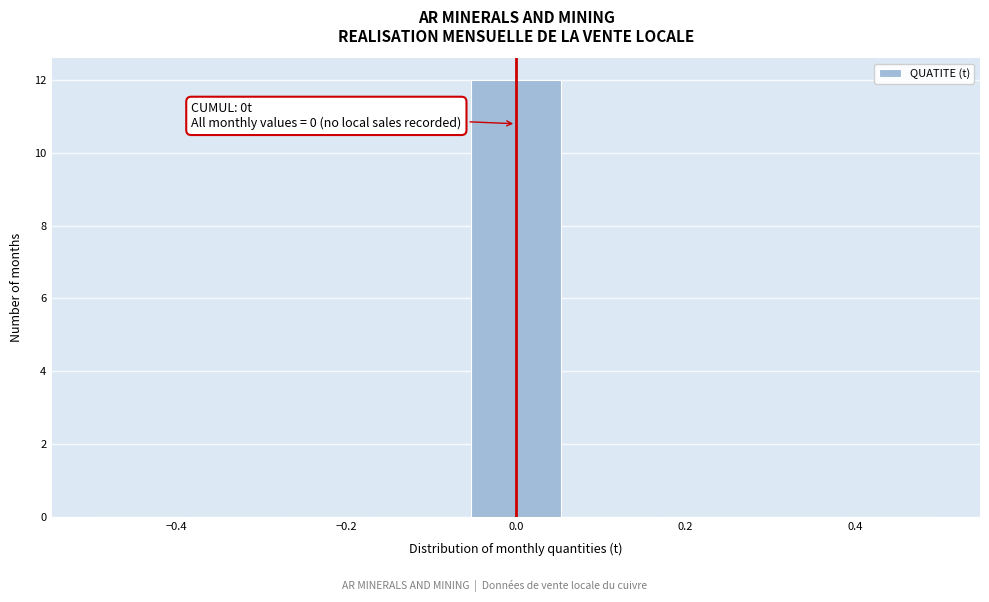

Which range on the x-axis has the tallest bar?

-0.06 to 0.06